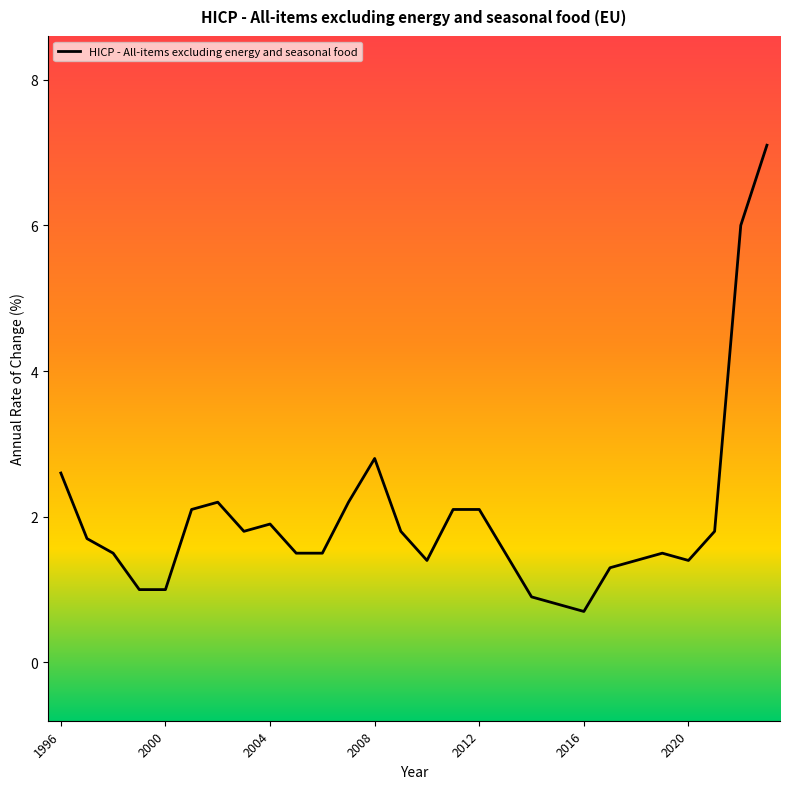

What is the difference between the maximum and minimum values?

6.4